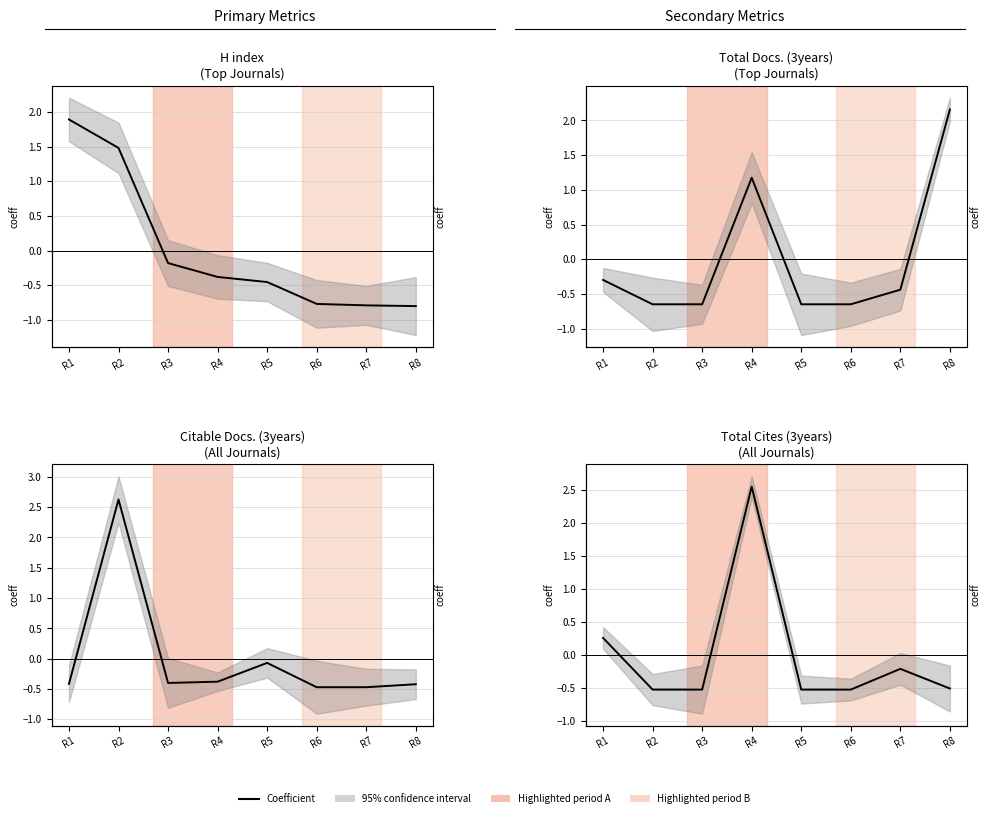

At which label is Total Docs. (3years) closest to 0?

R1